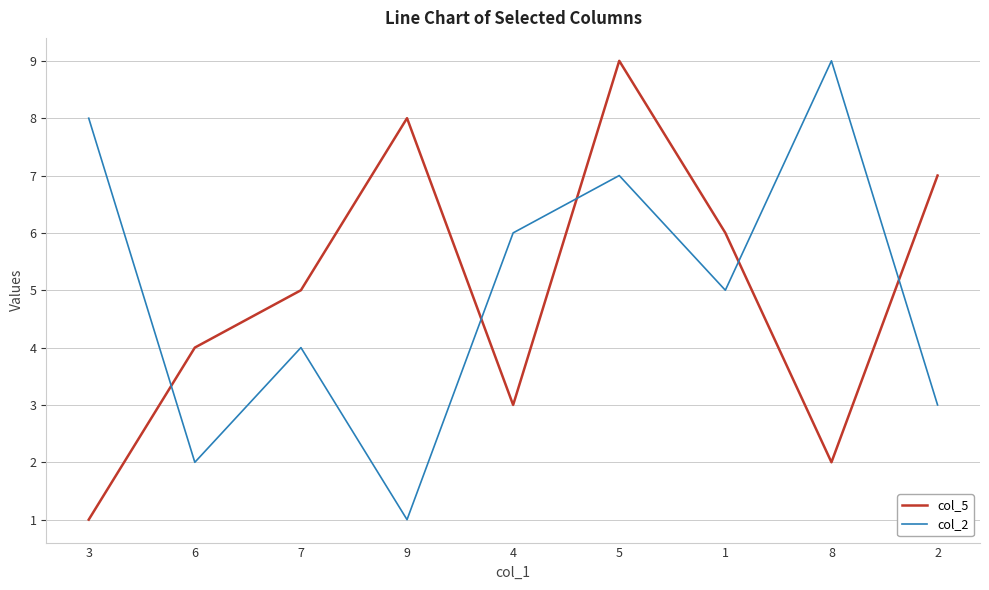

What is the minimum value for col_2?

1